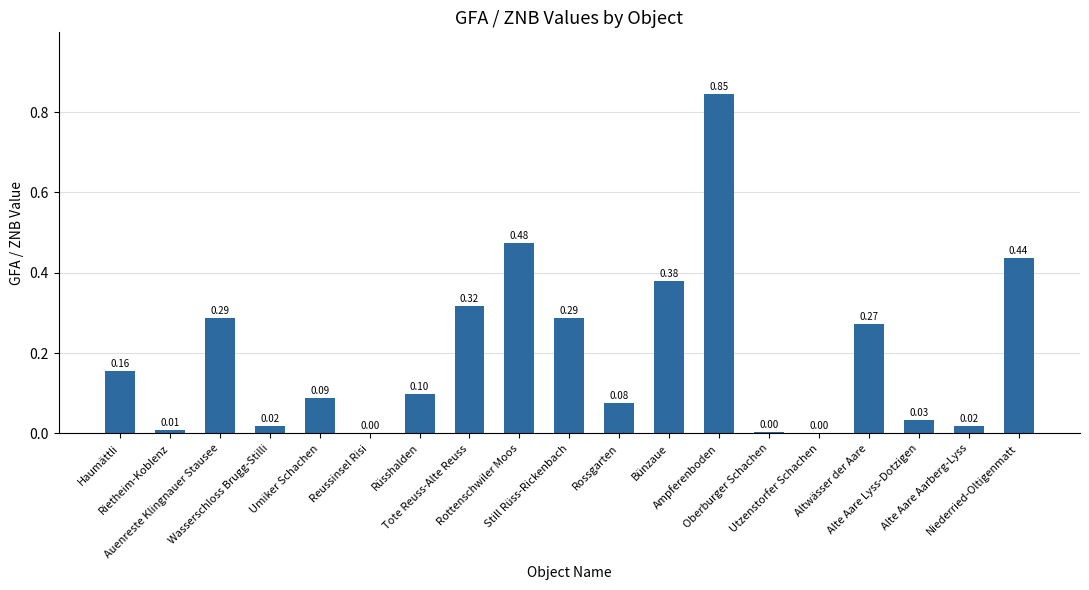

What is the sum of all values?

3.8